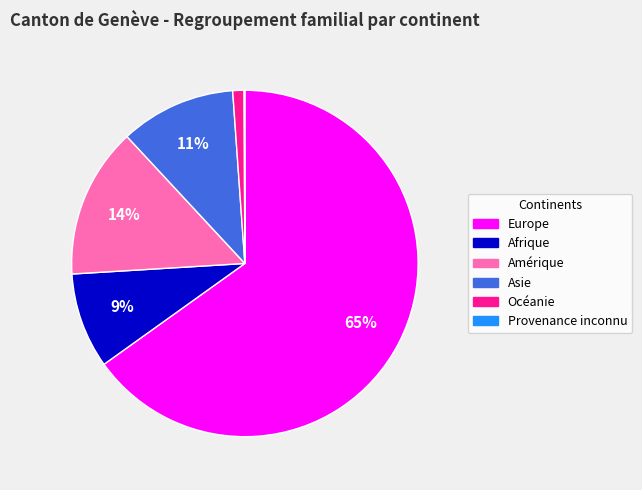

Does Europe represent more than half of the total?

Yes